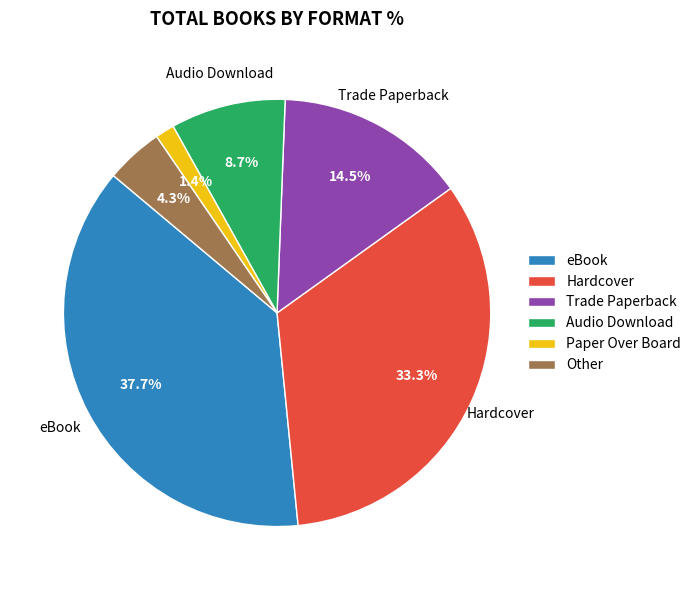

How many segments does this pie chart have?

6